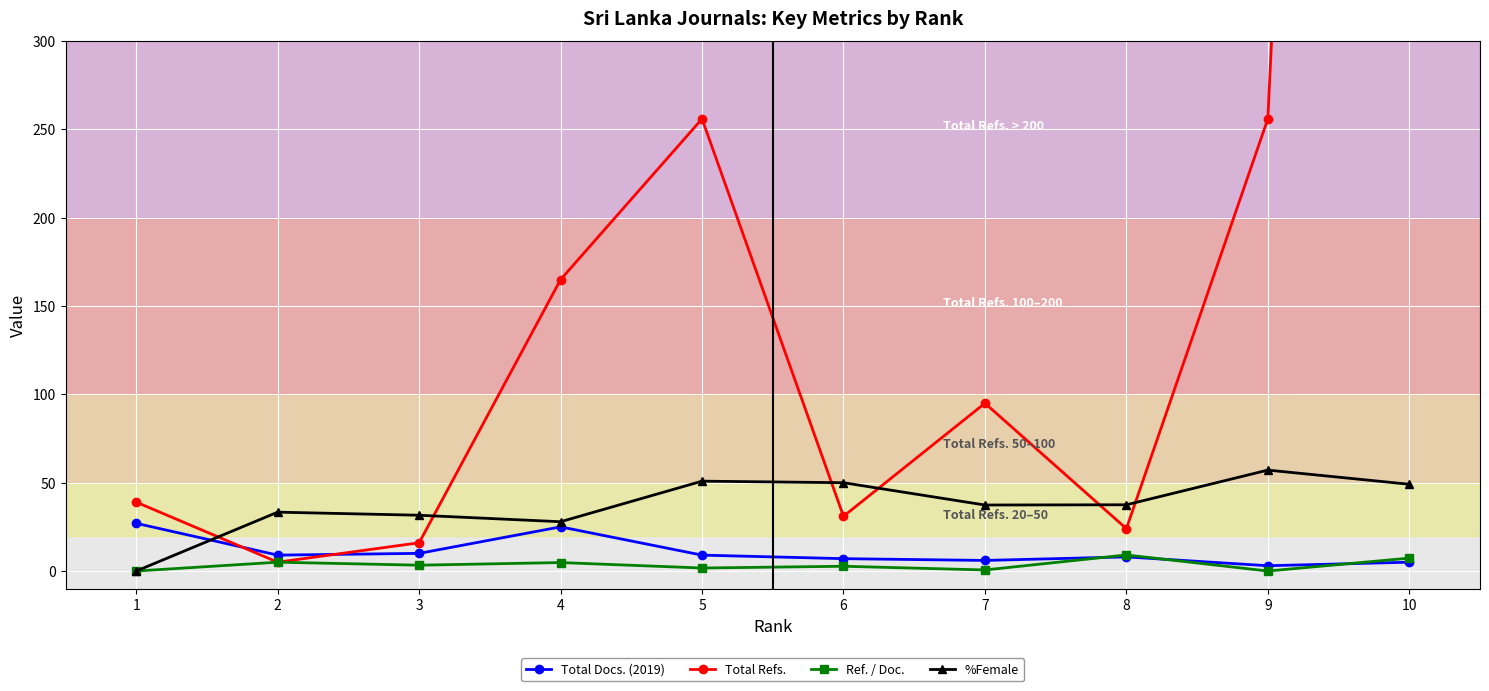

True or false: %Female has more than 2 points higher than both neighbors.

True